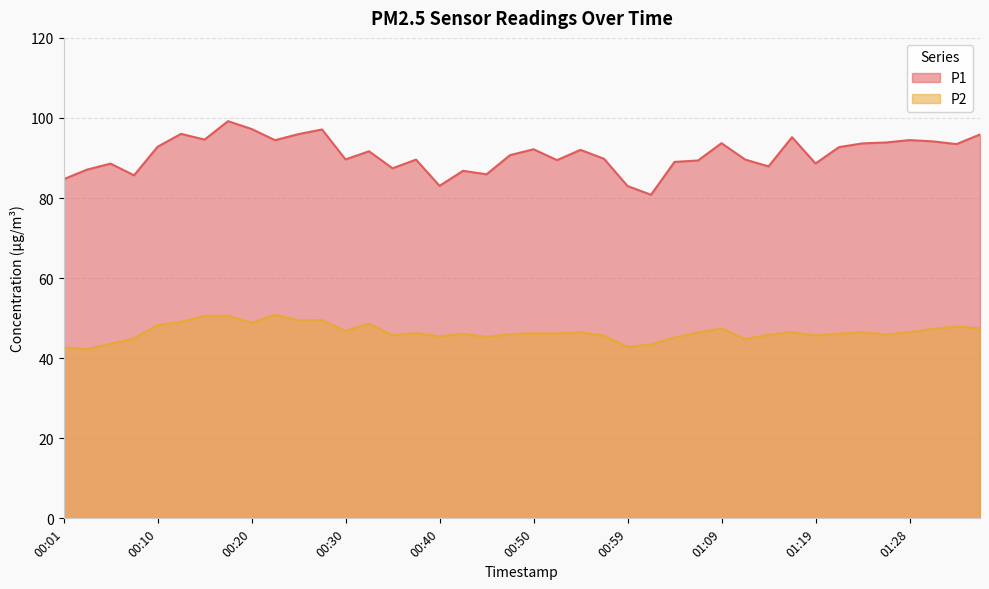

How many categories are shown in the chart?

40